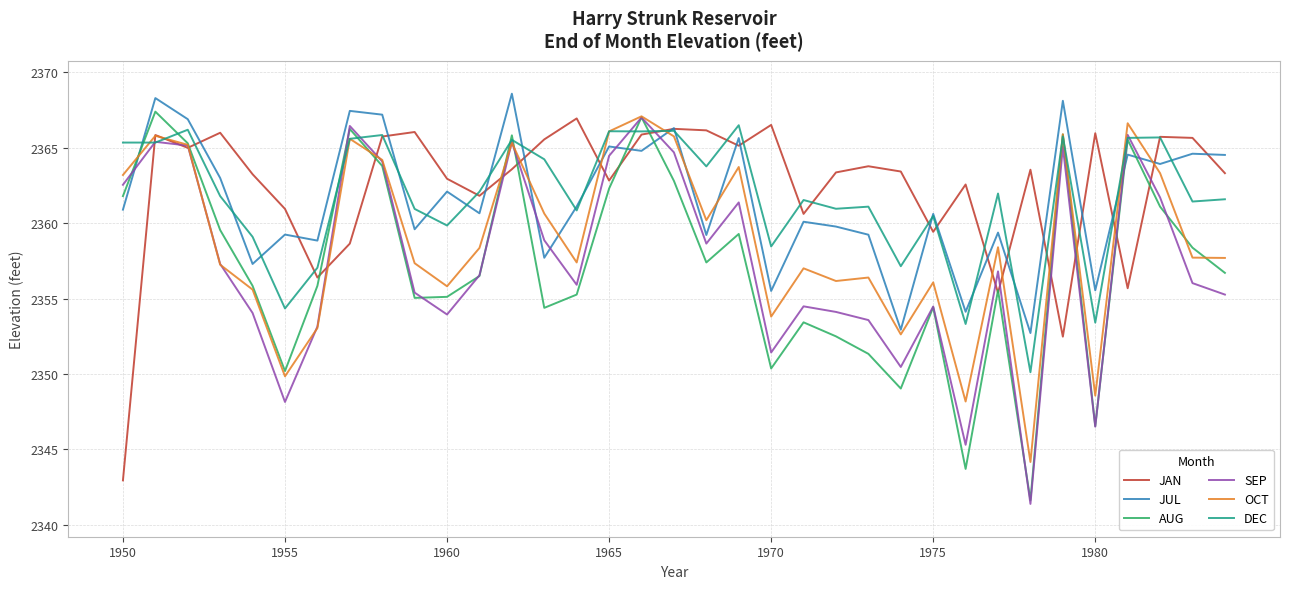

True or false: JUL and SEP cross at least once.

True